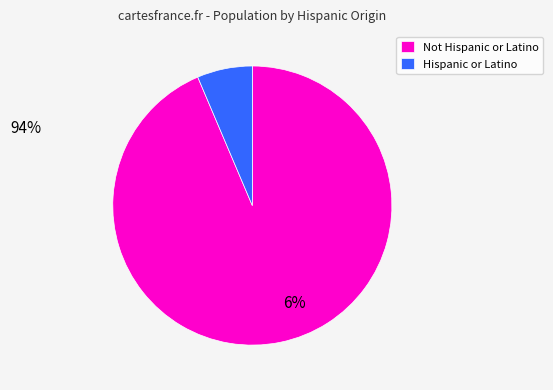

Which category has the smallest portion of the pie?

Hispanic or Latino